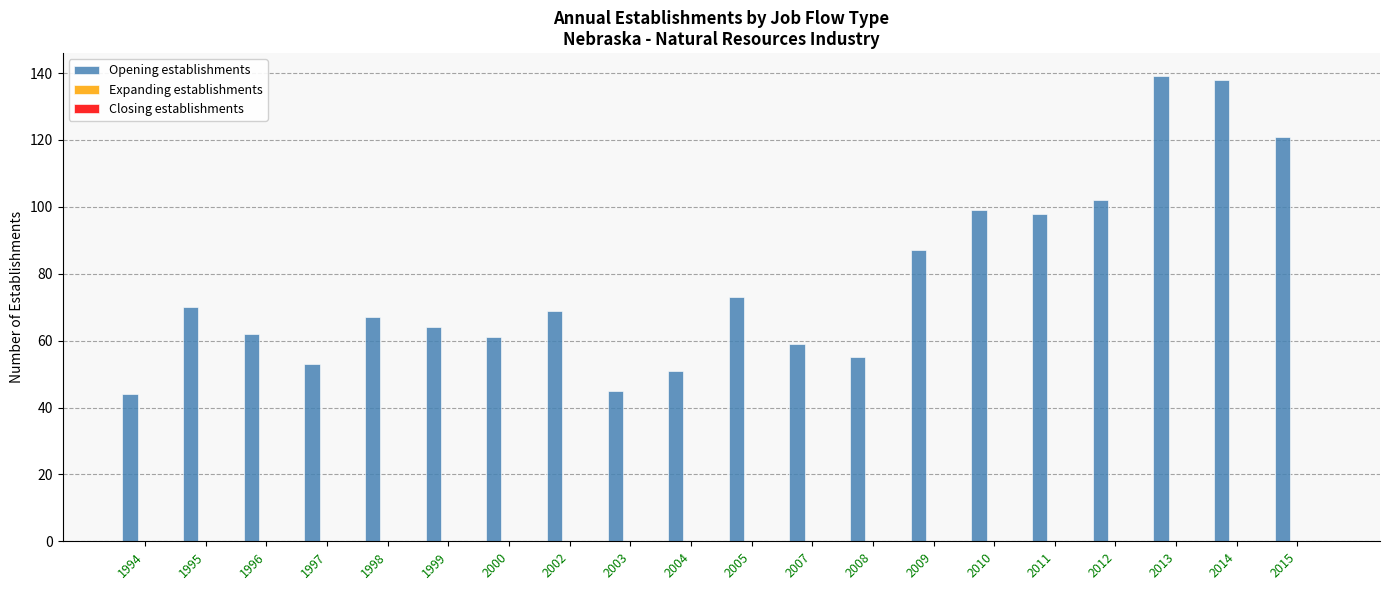

What is the smallest value displayed?

44